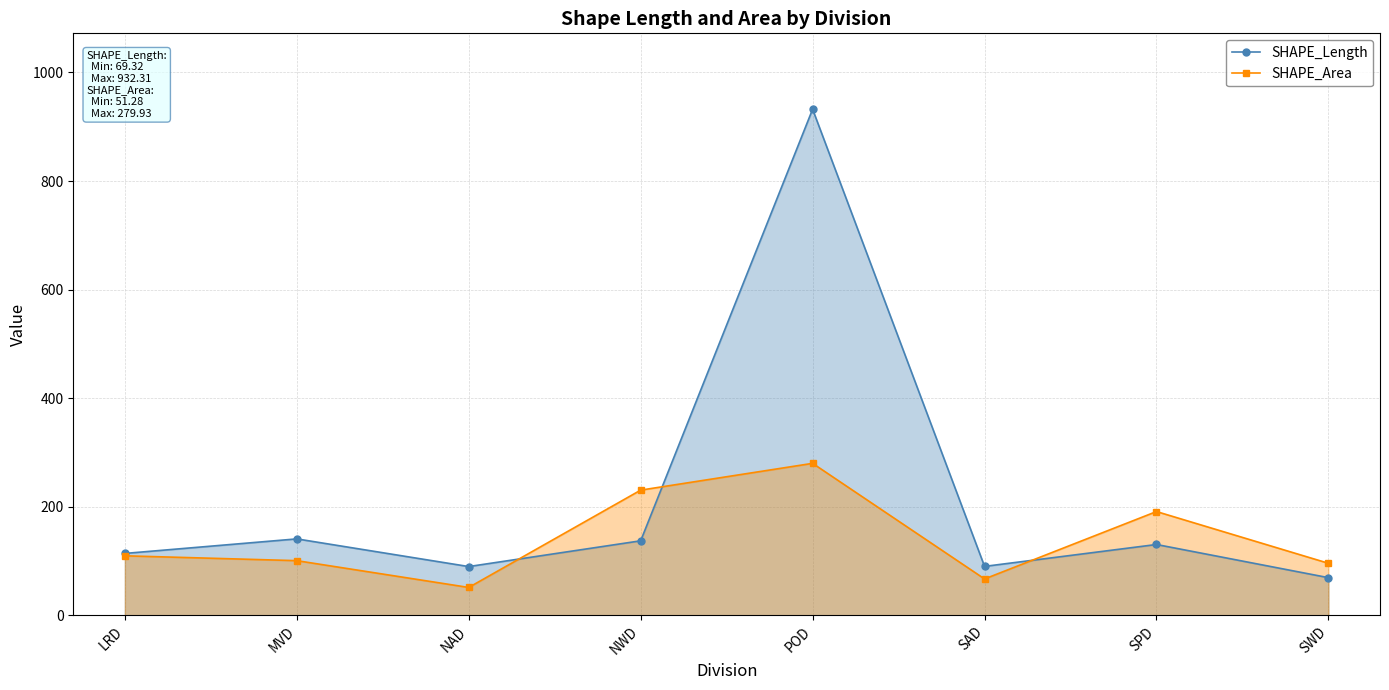

How many interior local valleys does the SHAPE_Area series have?

2